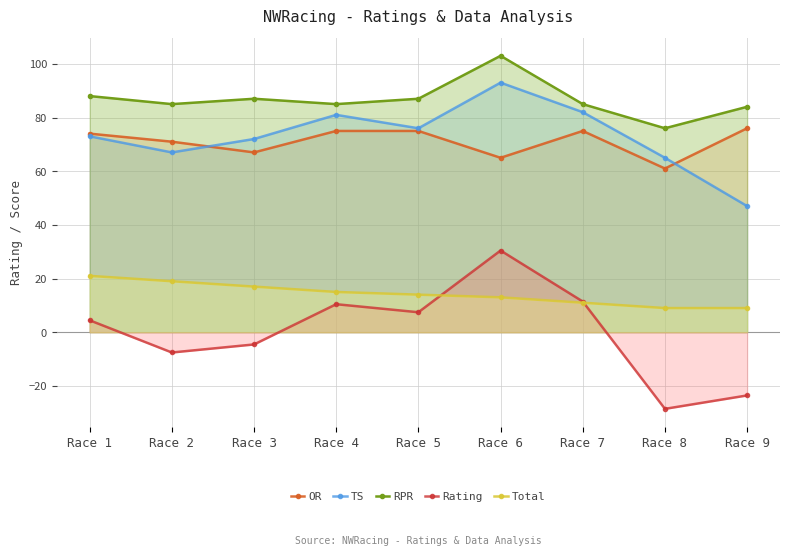

What is the maximum value shown in the chart?

103.0